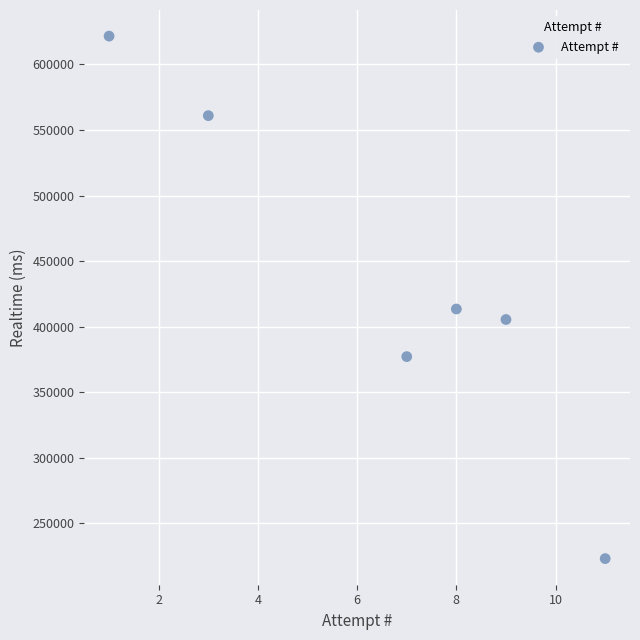

What Y value in the scatter plot is closest to 422303?

413425